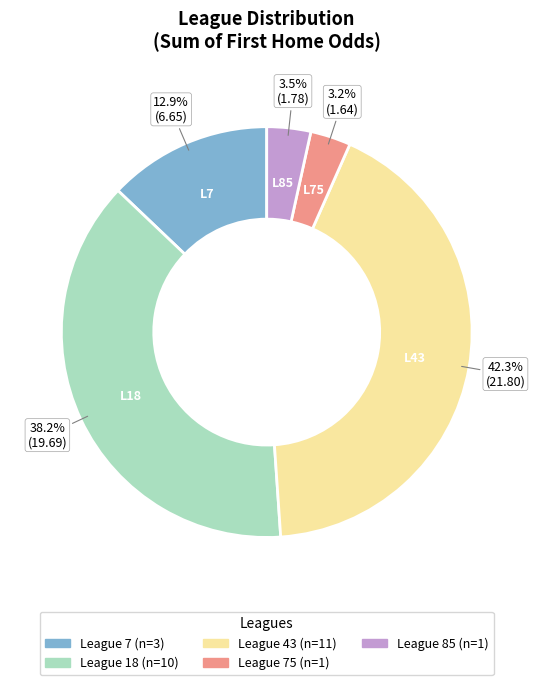

Is there a majority slice in this chart?

No